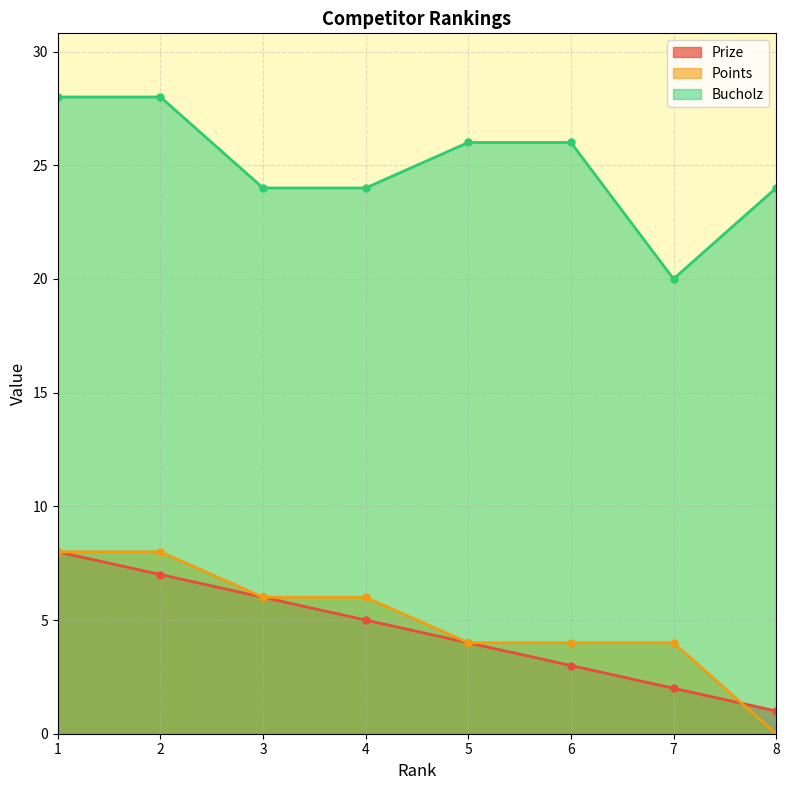

At which label does Prize first exceed 5?

1